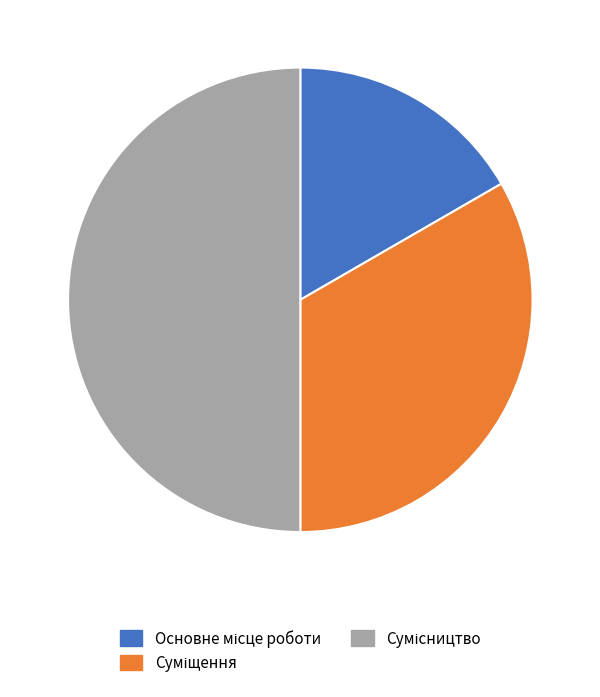

How many slices are in this pie chart?

3